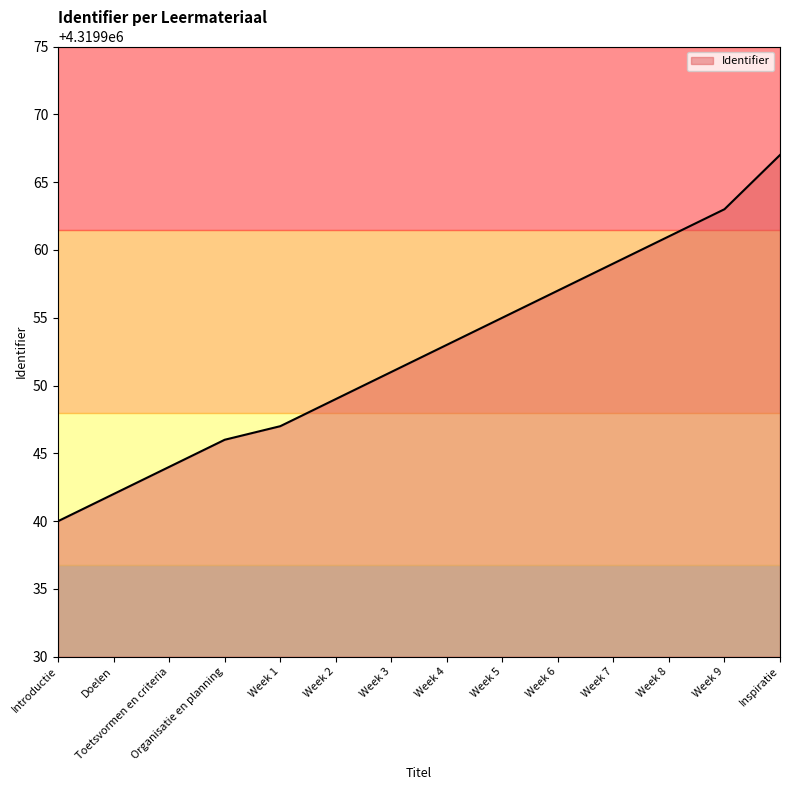

What is the ratio of the value at Week 1 to the value at Week 3?

1.0